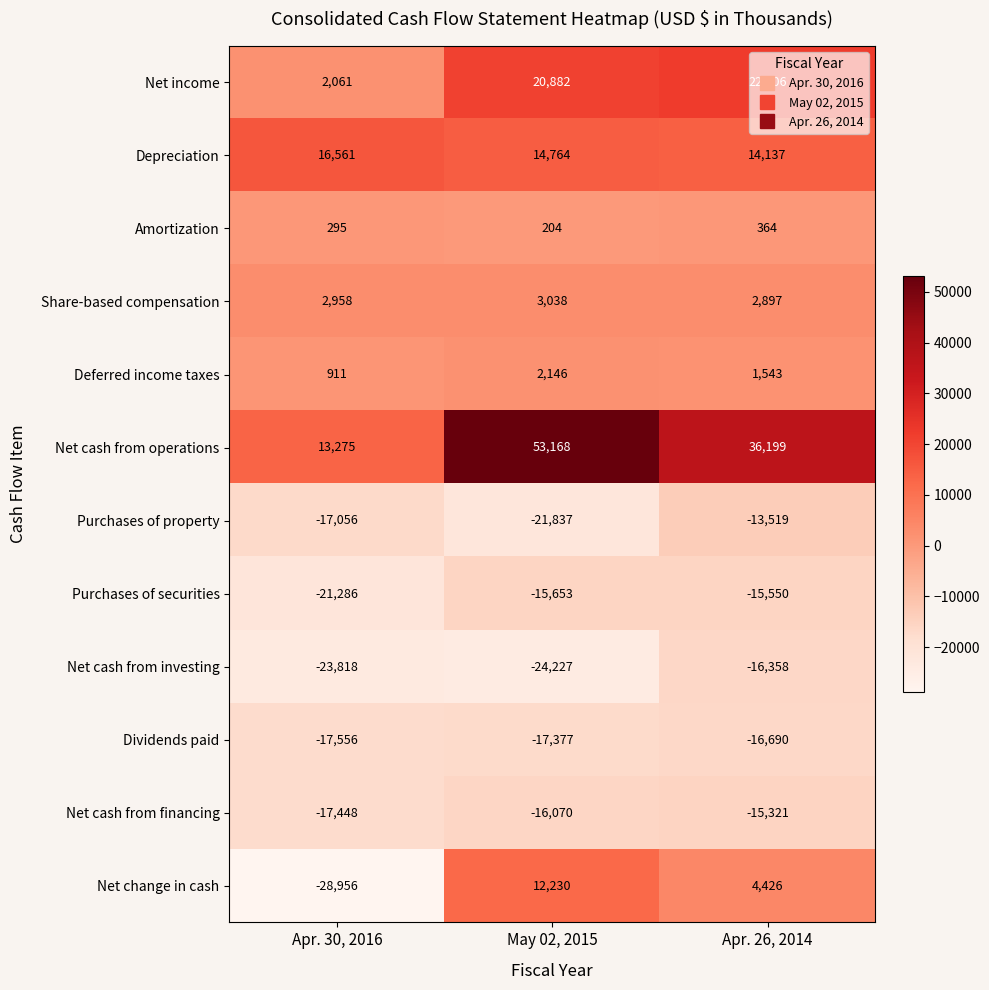

At which label is Depreciation closest to 15349?

May 02, 2015